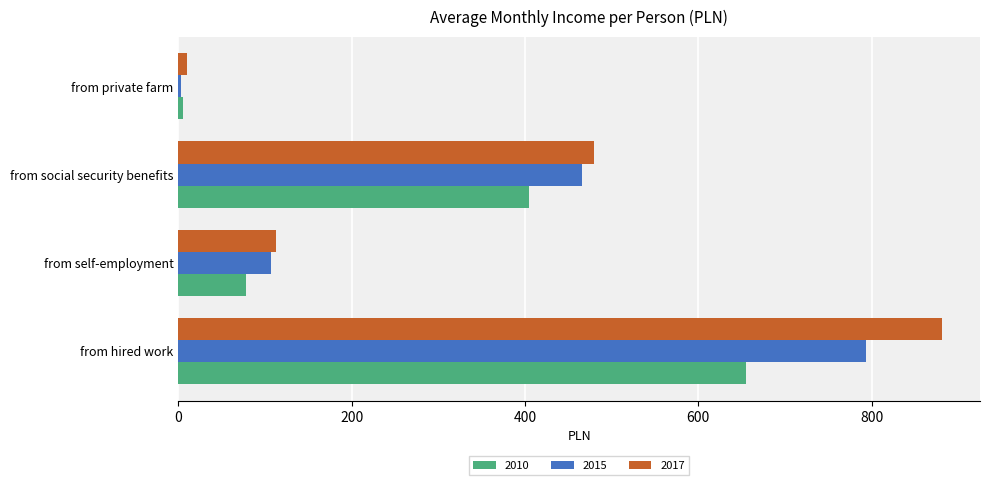

What is the average value of the 2015 series?

342.5